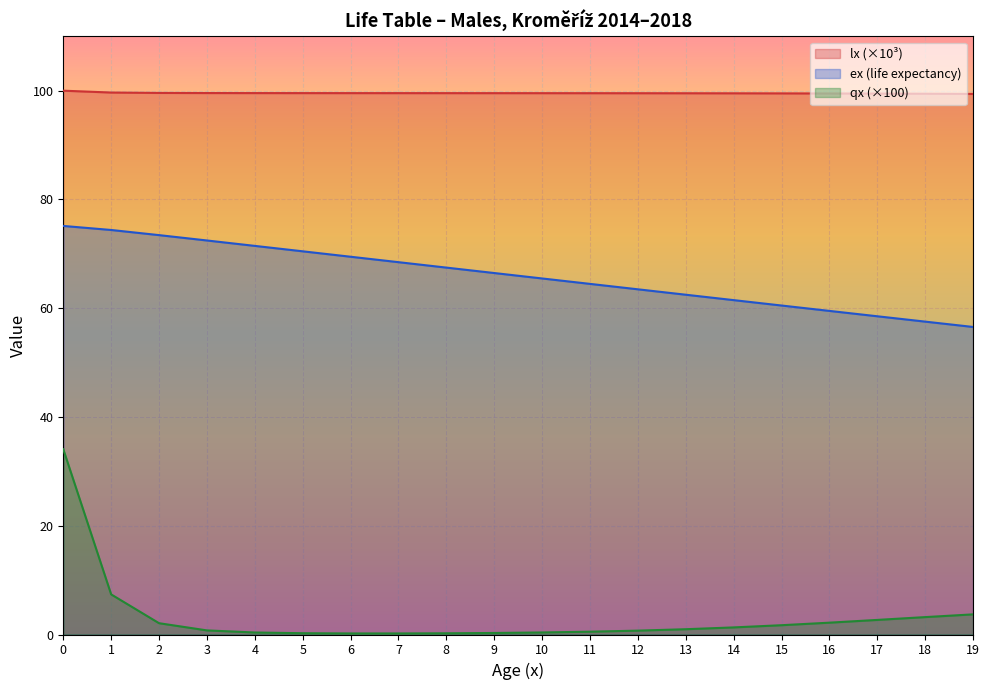

True or false: qx_scaled and ex intersect in this chart.

False